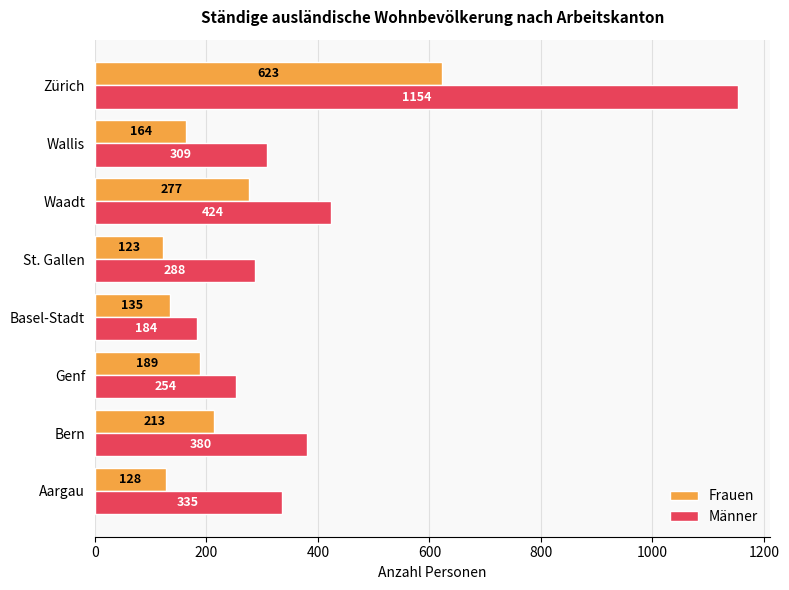

What value does the Männer series have at Zürich?

1154